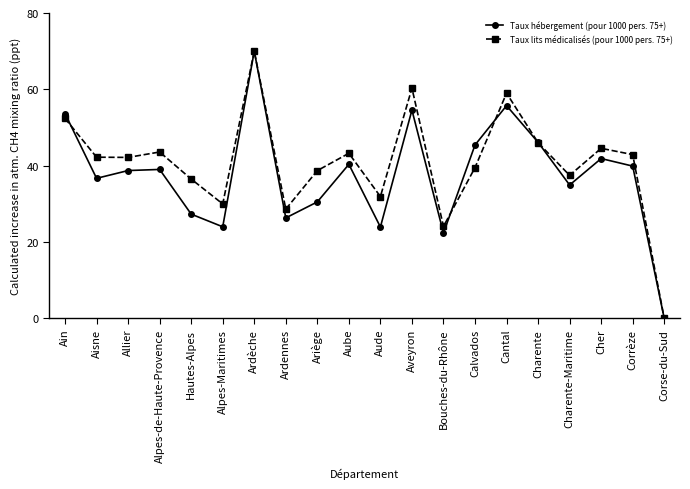

The Taux hébergement (pour 1000 pers. 75+) series shows 108.7 at Ardèche. True or false?

False